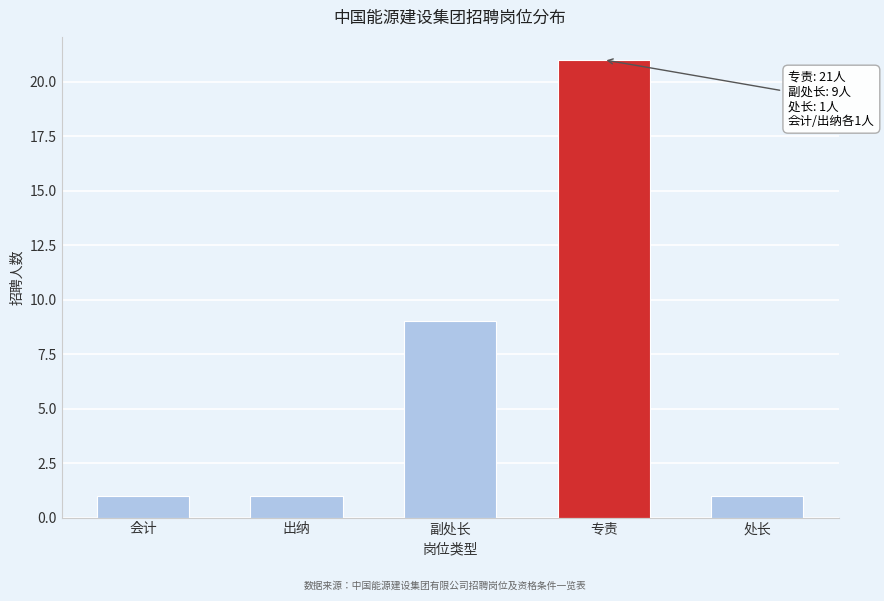

Reading left to right, extract all data points from this chart.

1	1	9	21	1